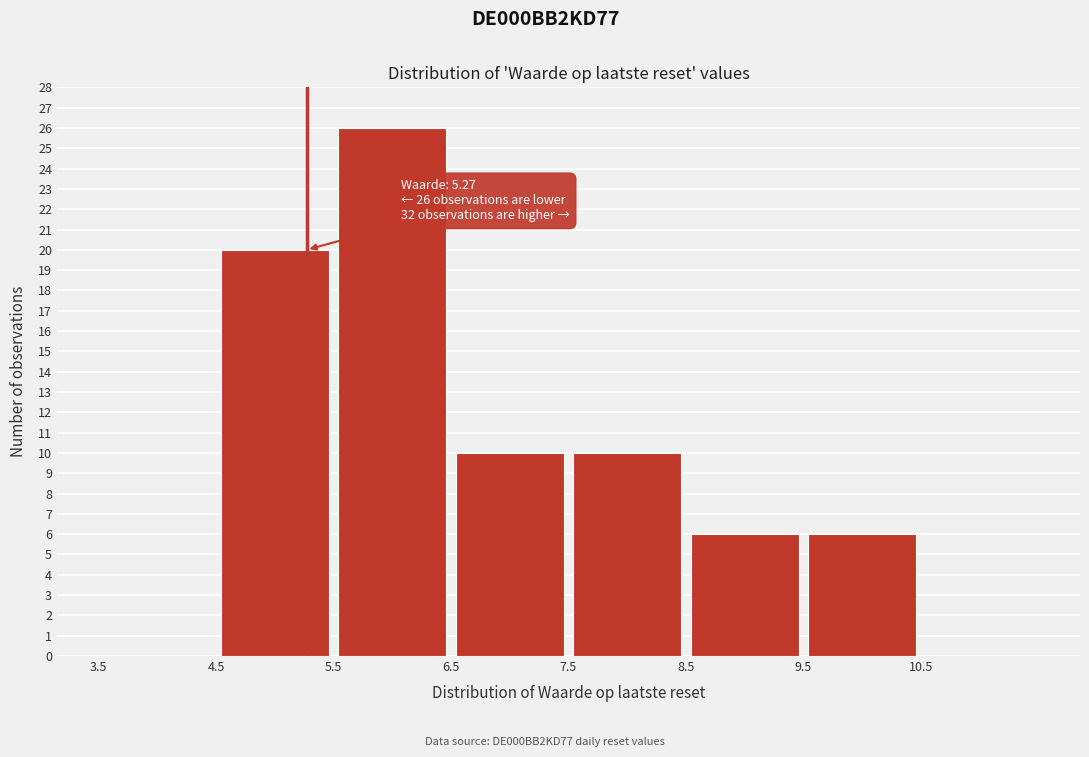

Which range on the x-axis has the tallest bar?

5.5 to 6.5